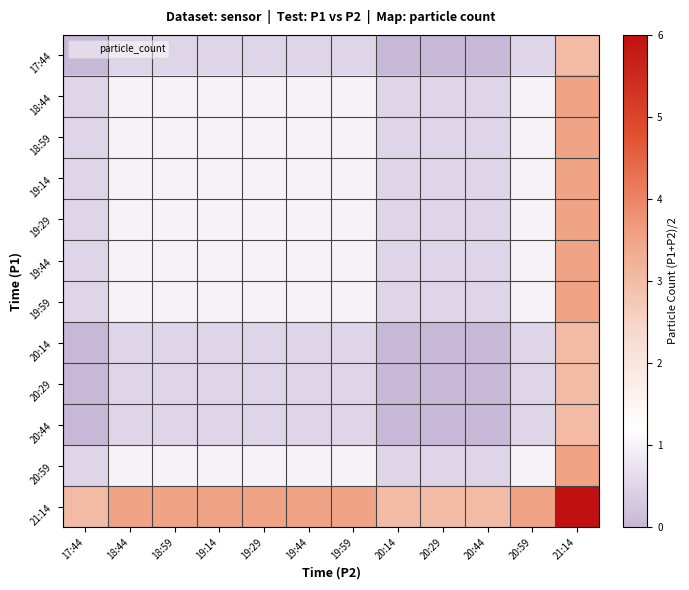

Which category has the lowest value across all series?

17:44